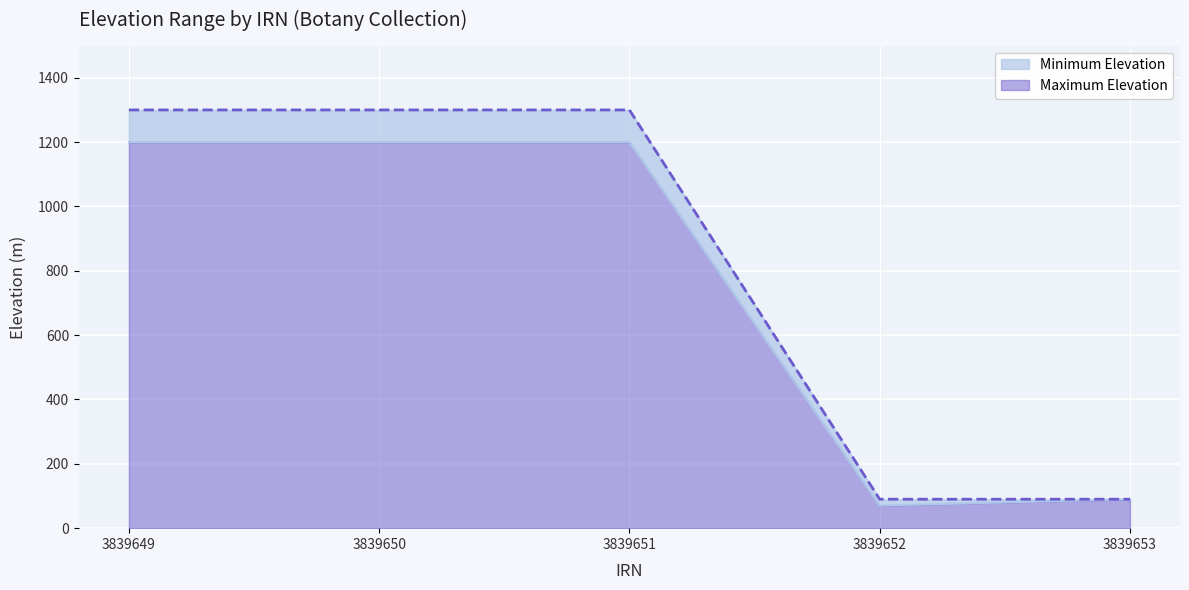

Is the value of Minimum Elevation at 3839652 greater than the value of Maximum Elevation at 3839653?

No